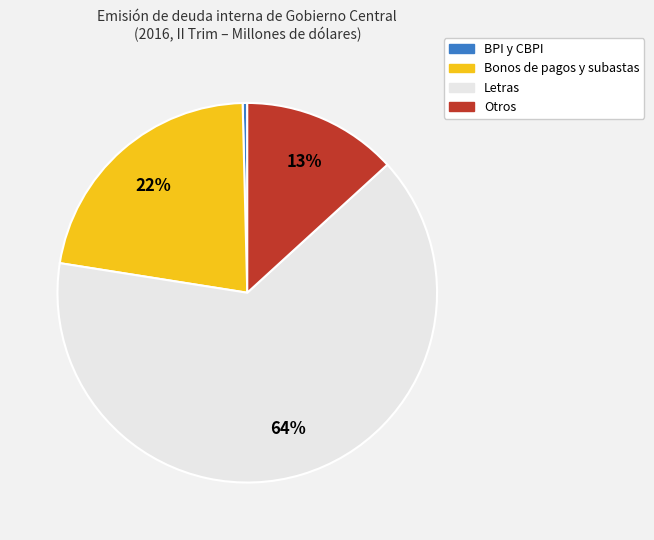

Which has a higher value, Letras or BPI y CBPI?

Letras